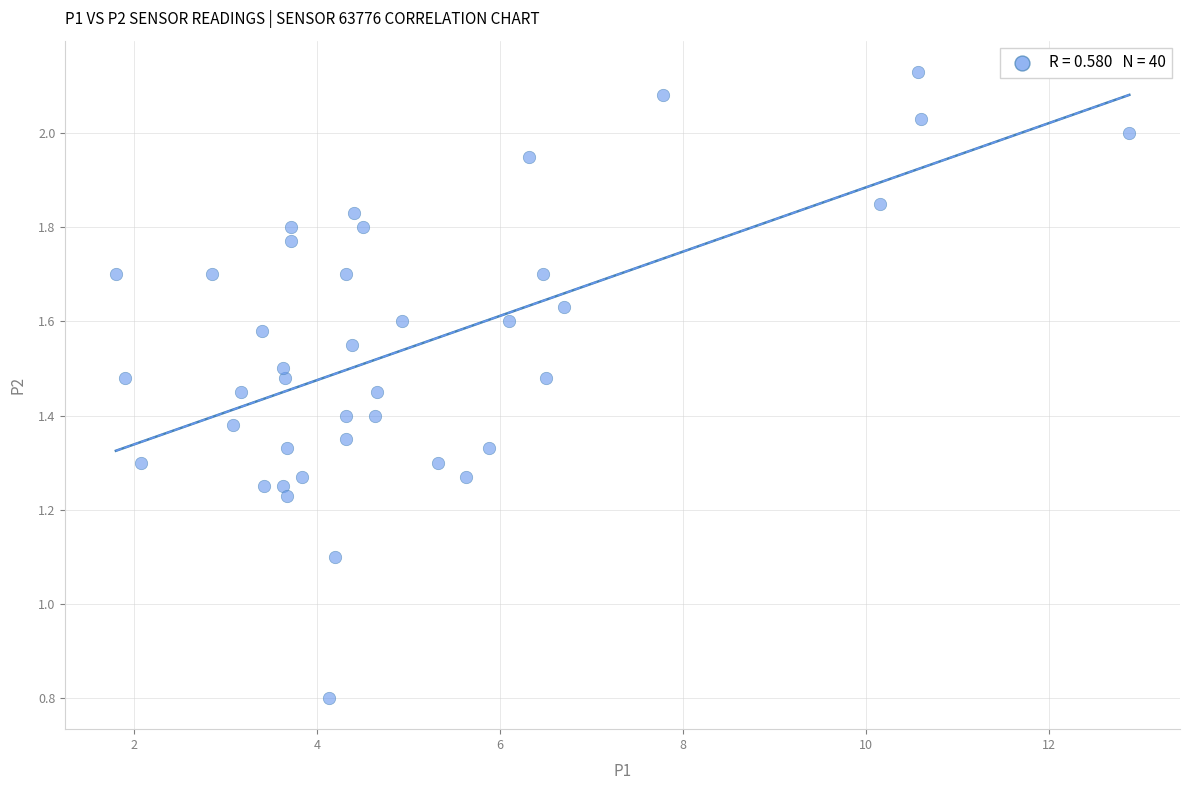

What is the range of X values (max minus min)?

11.1